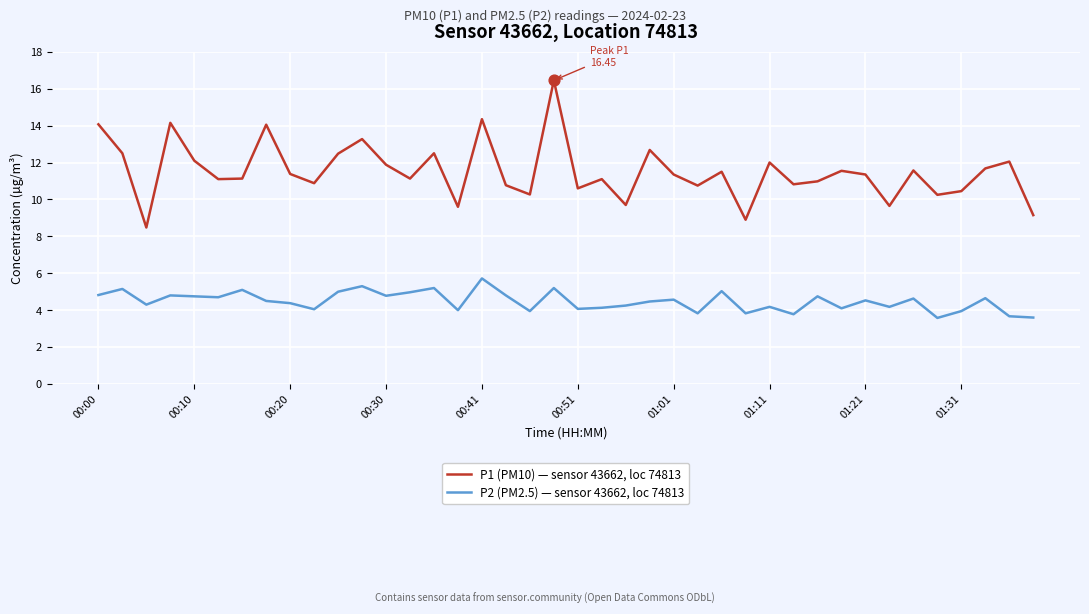

What are all the series names shown in the legend?

P1 (PM10) — sensor 43662, loc 74813, P2 (PM2.5) — sensor 43662, loc 74813